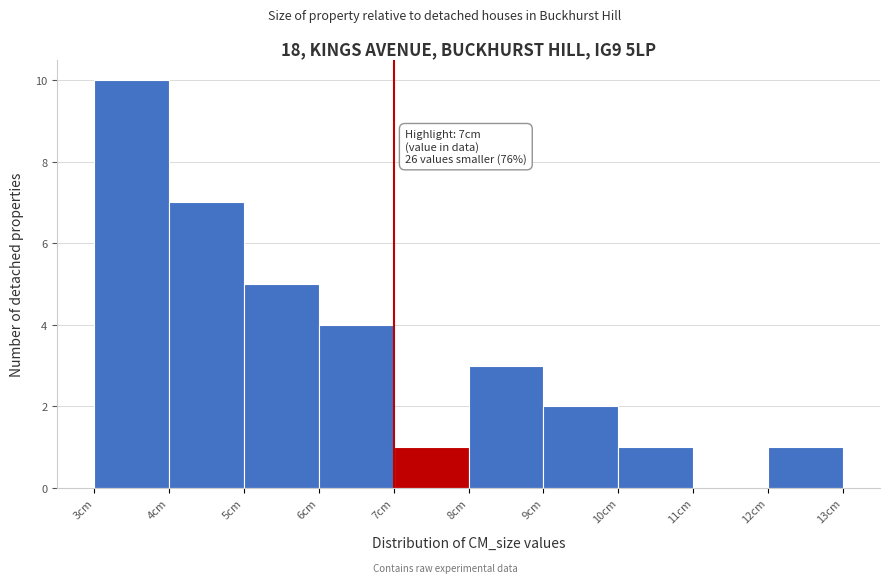

Which range on the x-axis has the tallest bar?

3 to 4